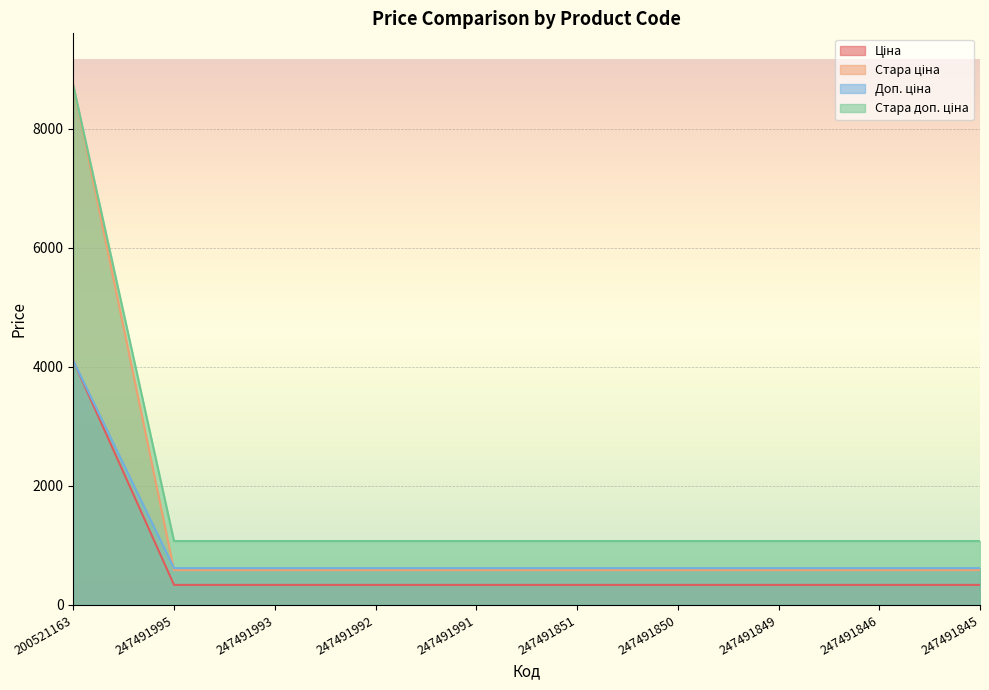

How many distinct data groups are displayed?

4